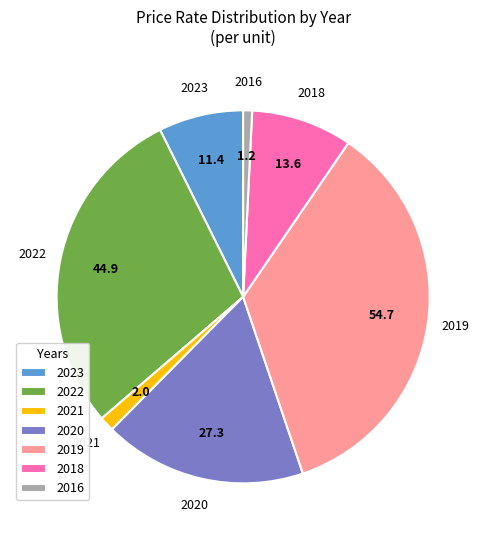

Which category has the biggest portion of the pie?

2019